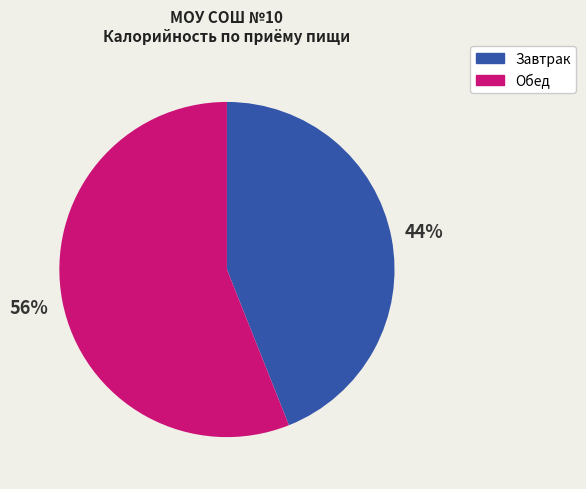

To the nearest percent, what percentage of the pie is Завтрак?

44%